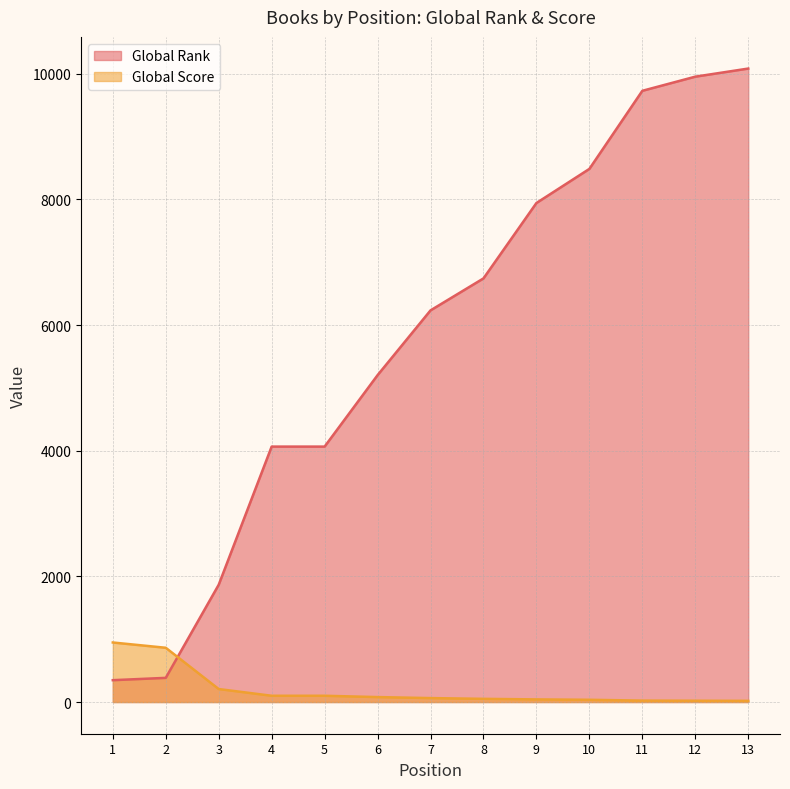

At 3, list the series in order from largest to smallest.

Global Rank, Global Score